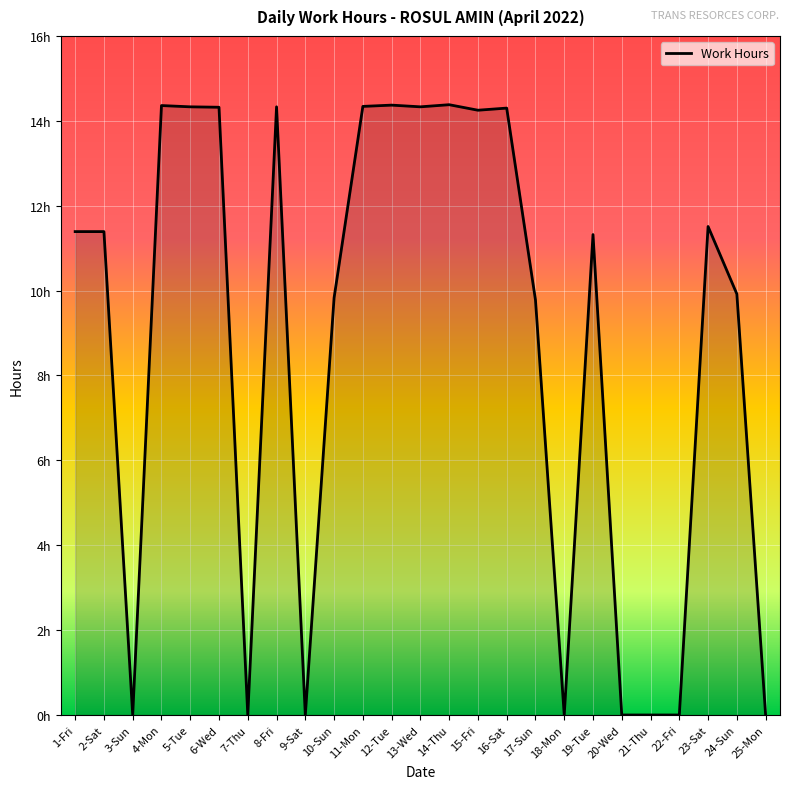

The value at 21-Thu is 8.0. True or false?

False